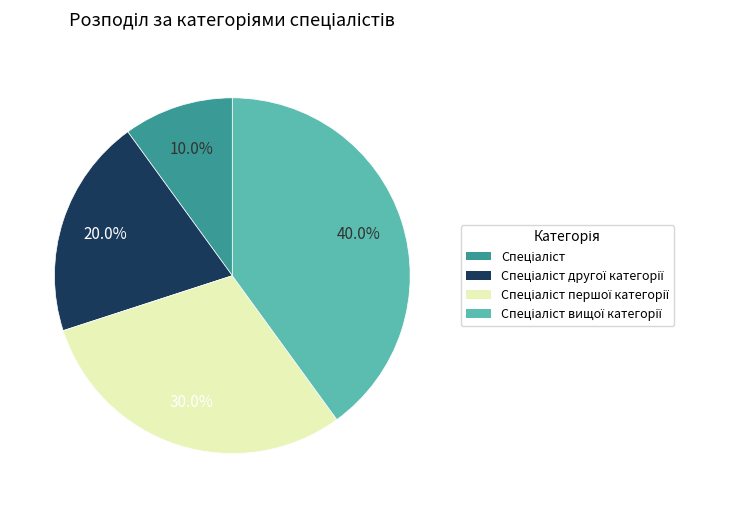

Does any single category account for the majority?

No